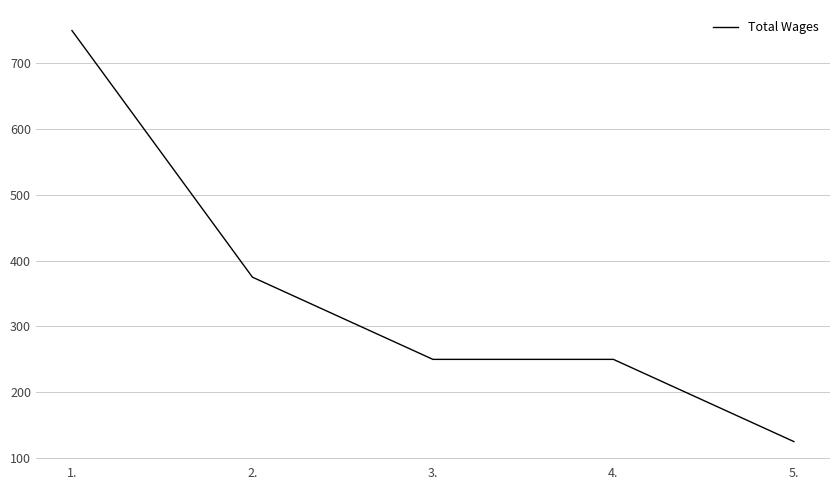

What is the average value?

350